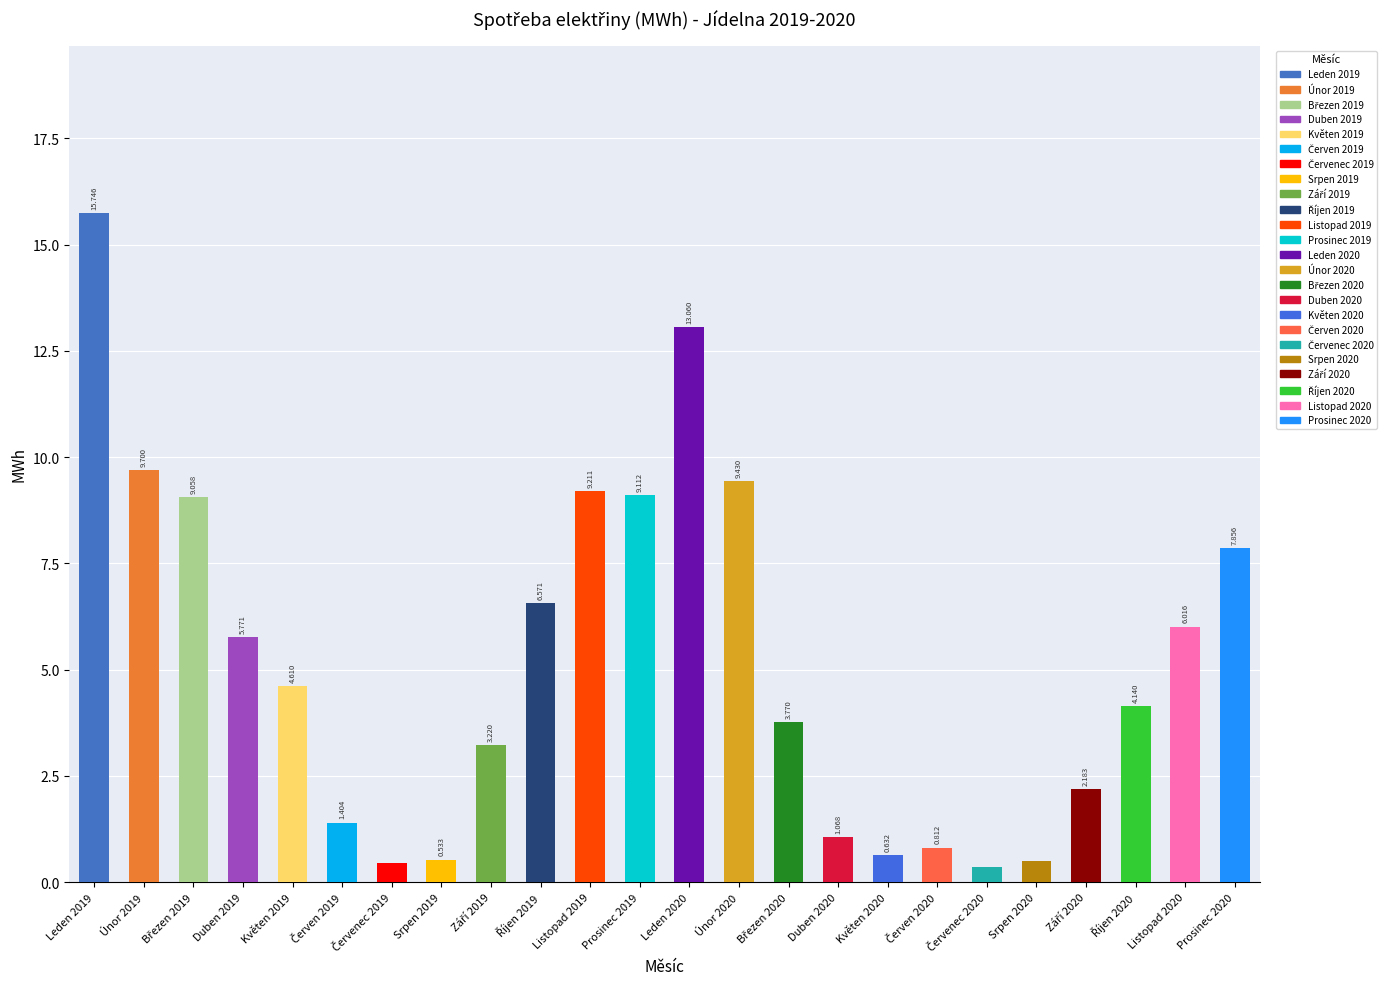

Count the number of data series in this chart.

1